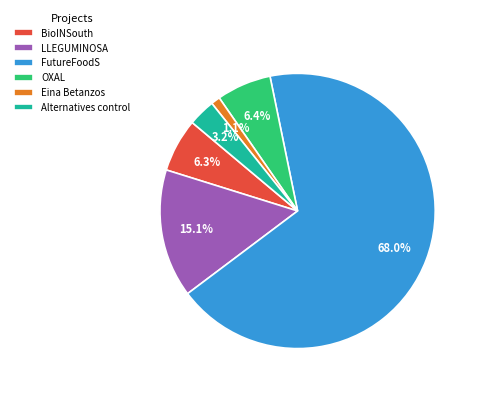

What is the smallest slice in the pie chart?

Eina Betanzos